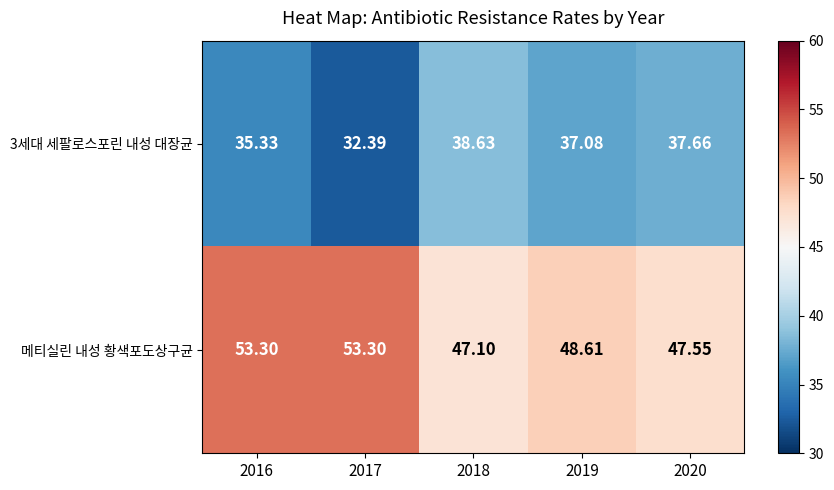

Which series has the largest total across all categories?

메티실린 내성 황색포도상구균